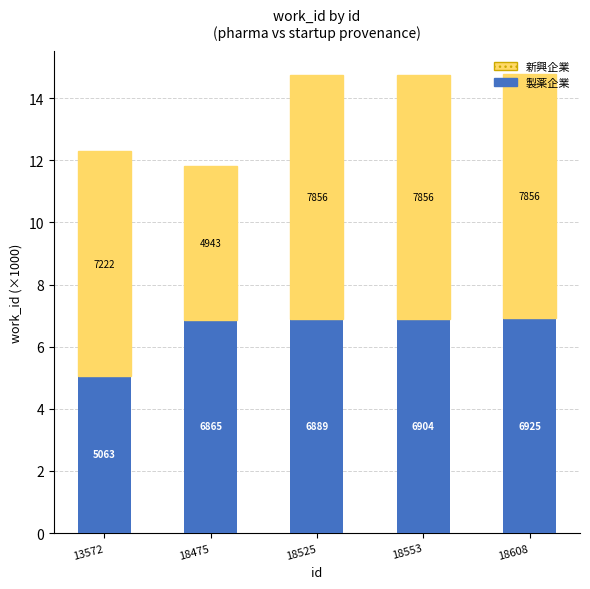

Between 18475 and 18608, which is larger?

18608